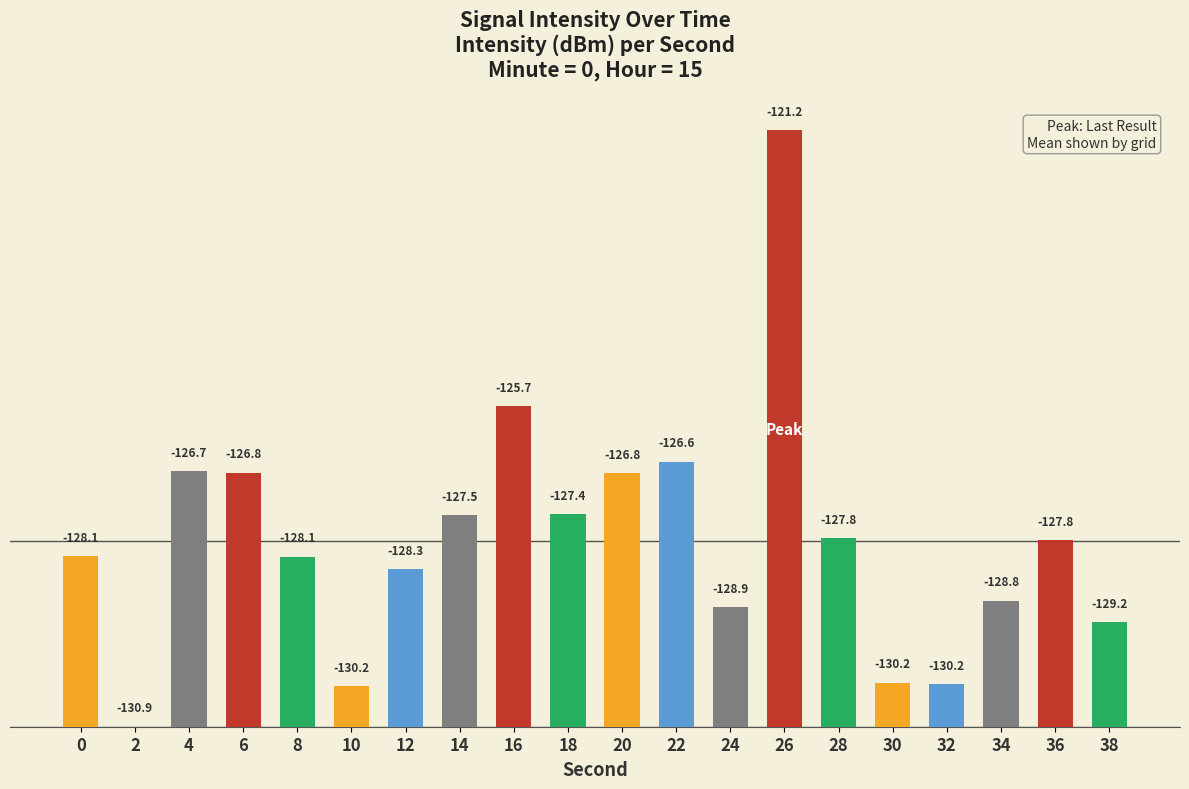

At which category does the chart reach its peak across all series?

26